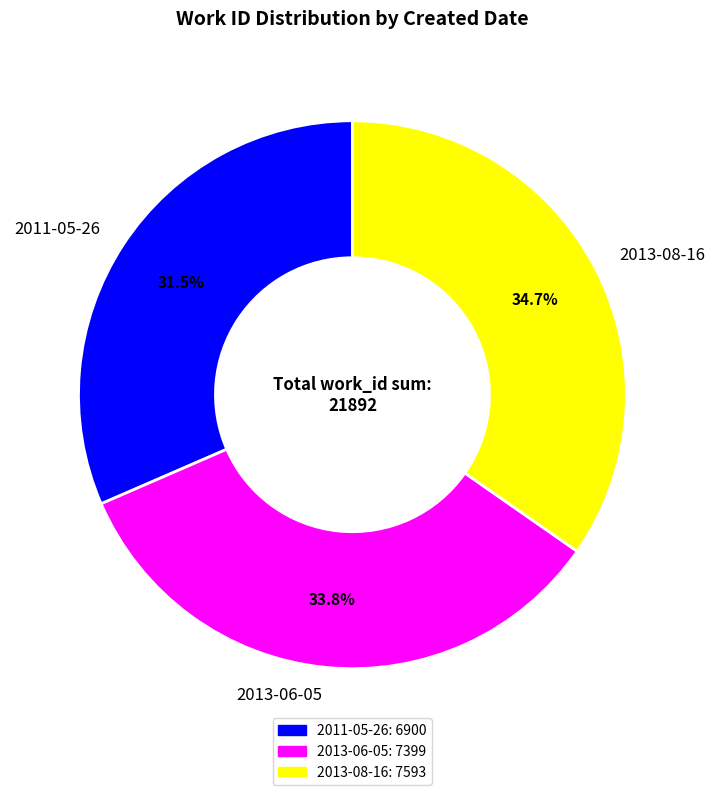

To the nearest percent, what percentage of the pie is 2013-06-05?

34%